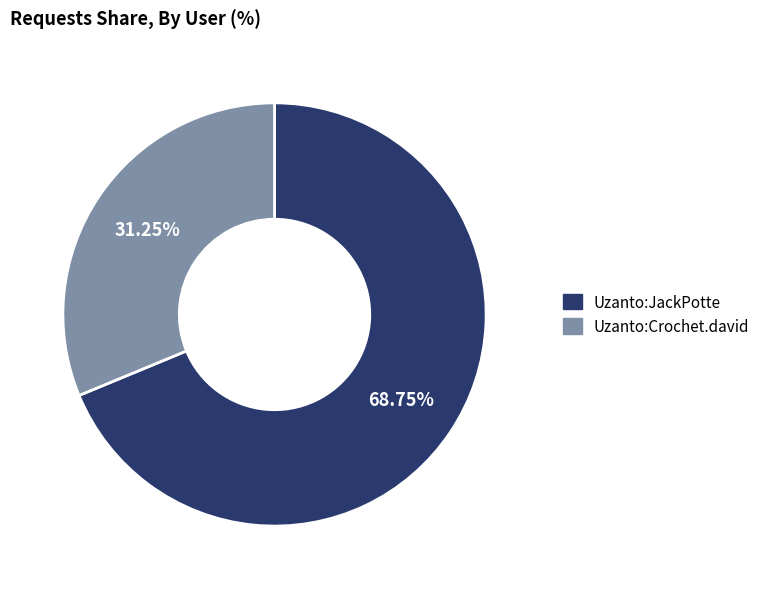

Do Uzanto:Crochet.david and Uzanto:JackPotte together represent more than half of the pie?

Yes